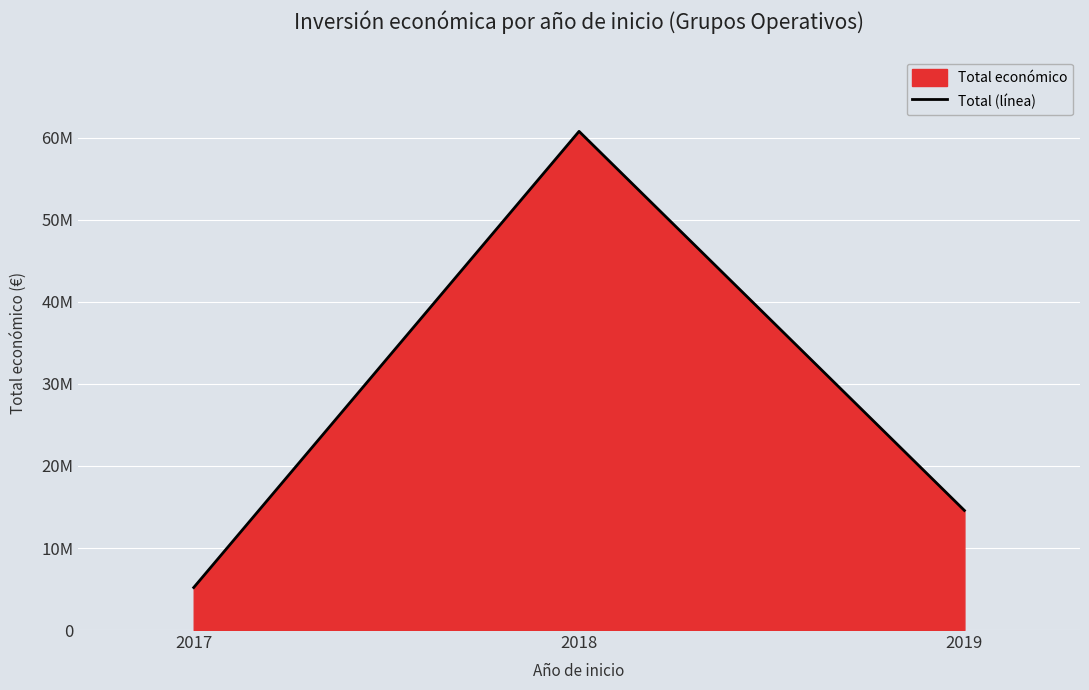

Reading left to right, list all the values displayed in this chart.

5182779	60794544	14580583